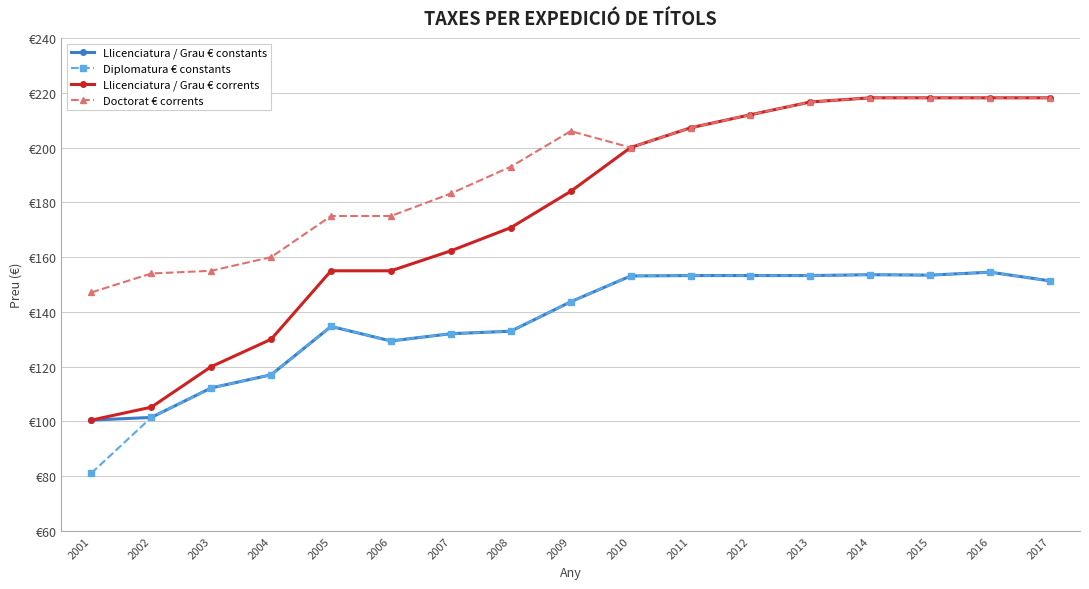

What are all the series names shown in the legend?

Llicenciatura / Grau € constants, Diplomatura € constants, Llicenciatura / Grau € corrents, Doctorat € corrents